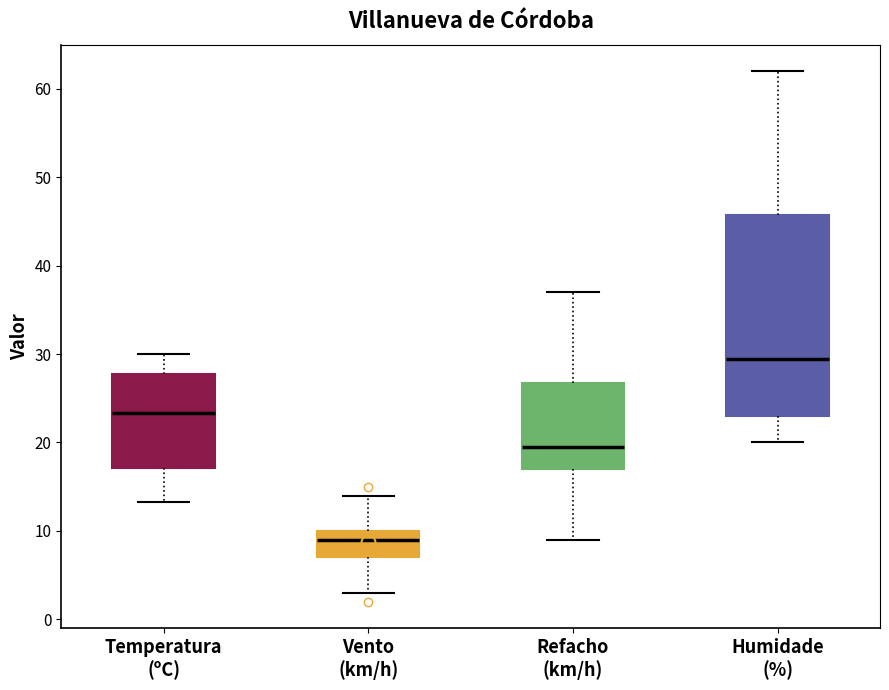

Reading left to right, transcribe this box plot: for each box, give where its median line is, the range the box spans, and where its two whiskers end, as read against the y-axis. The values are not printed on the chart, so give them approximately, as read against the axis.

Temperatura (ºC): median 23, box 17 to 28, whiskers 13 to 30
Vento (km/h): median 9, box 7 to 10, whiskers 3 to 14
Refacho (km/h): median 20, box 17 to 27, whiskers 9 to 37
Humidade (%): median 30, box 23 to 46, whiskers 20 to 62